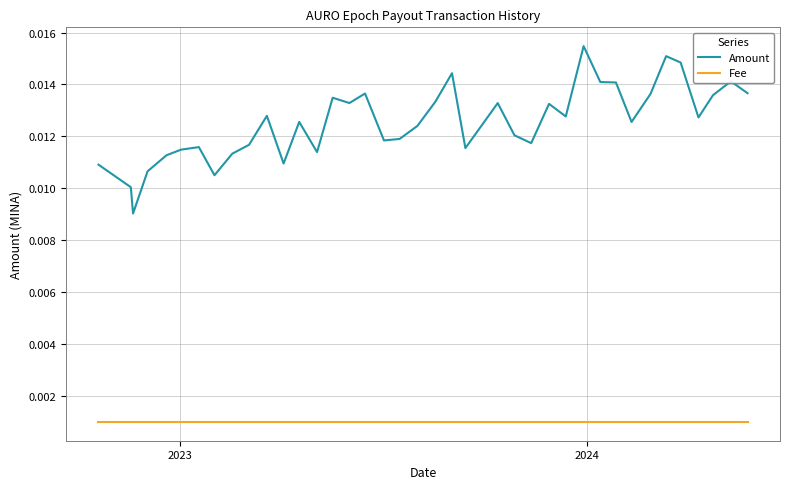

Which series has the largest total across all categories?

Amount